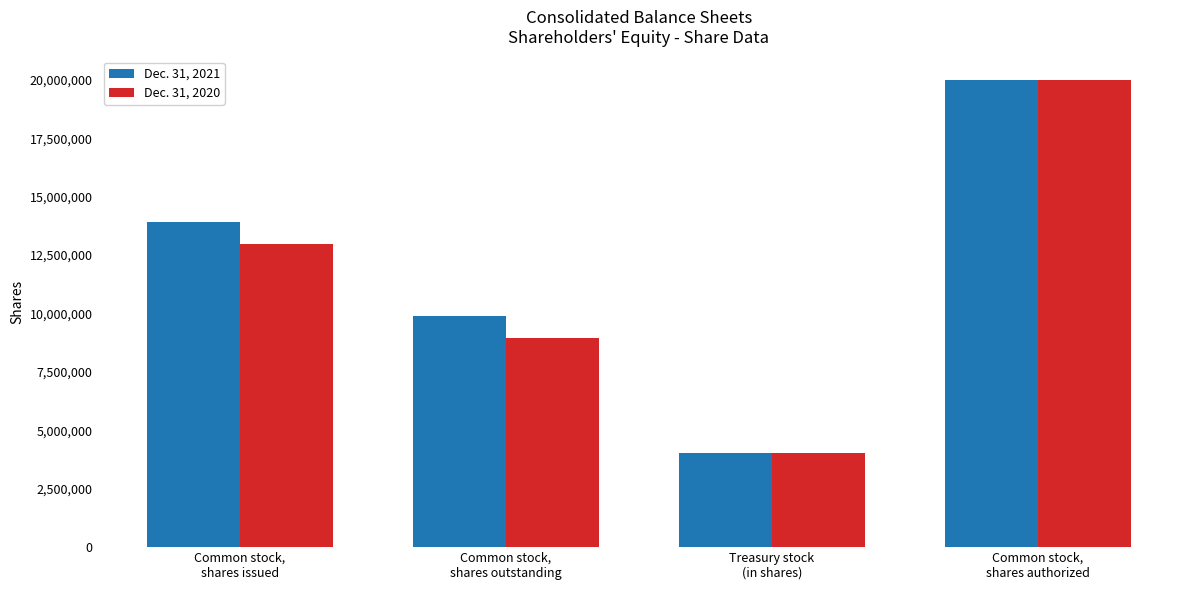

List the series in order of their overall mean, highest first.

Dec. 31, 2021, Dec. 31, 2020